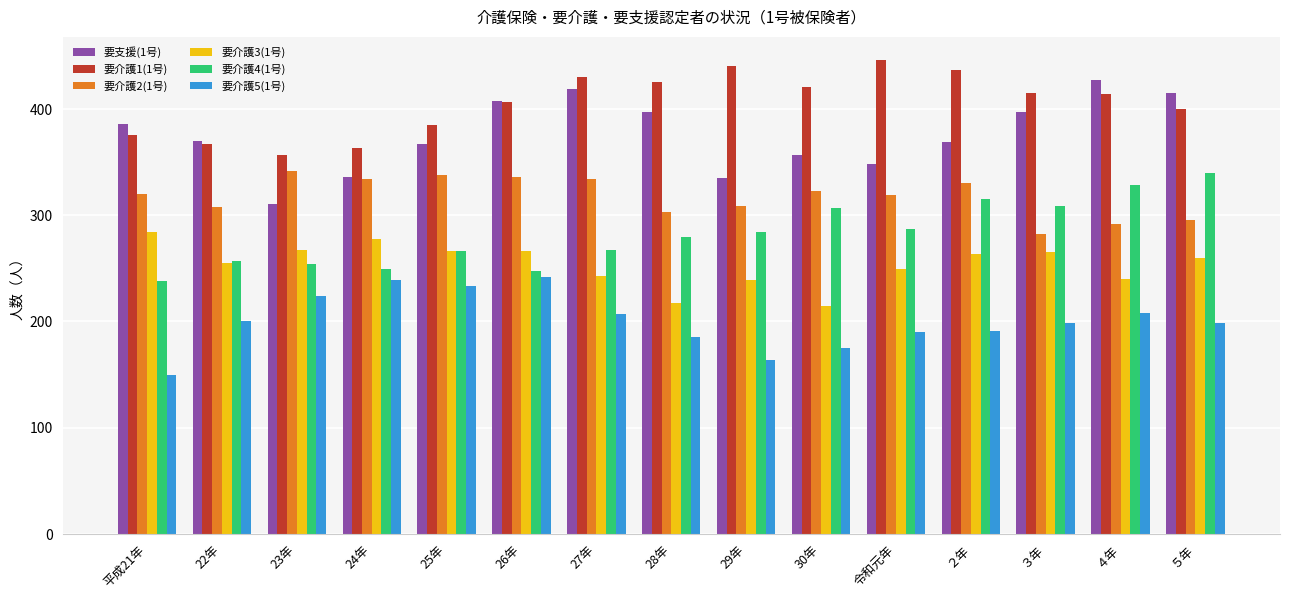

What position from the right is 26年?

10